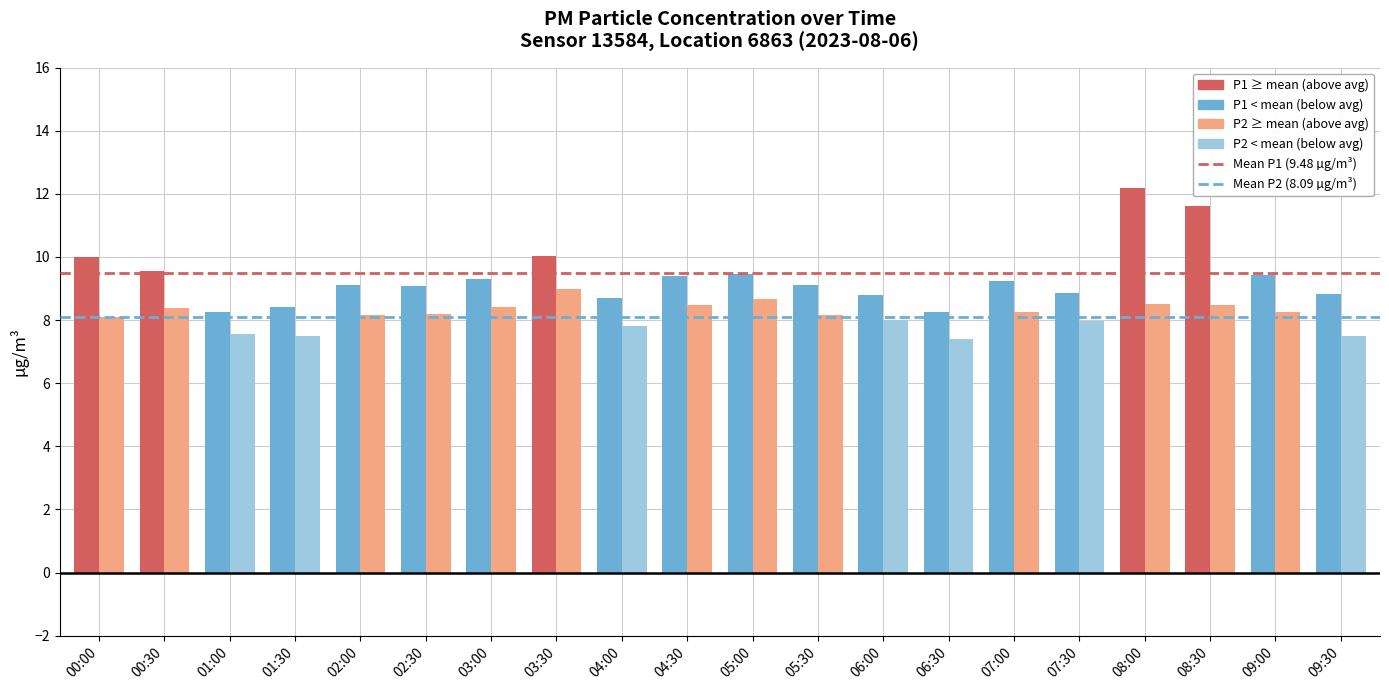

What is the total value across all series at 09:30?

16.3